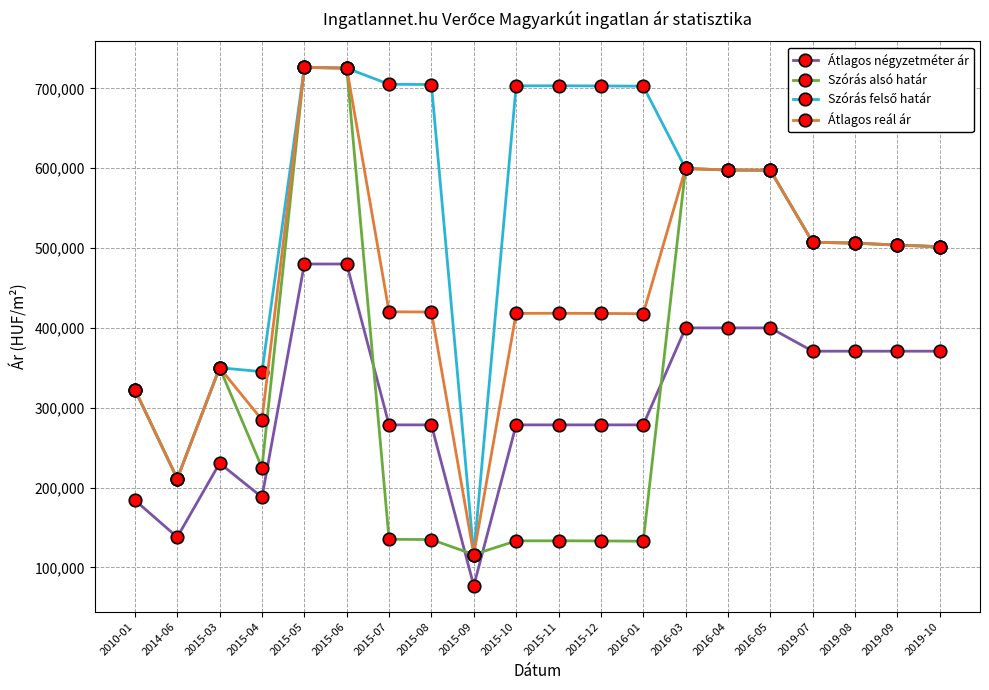

What is the minimum value for Átlagos reál ár?

116182